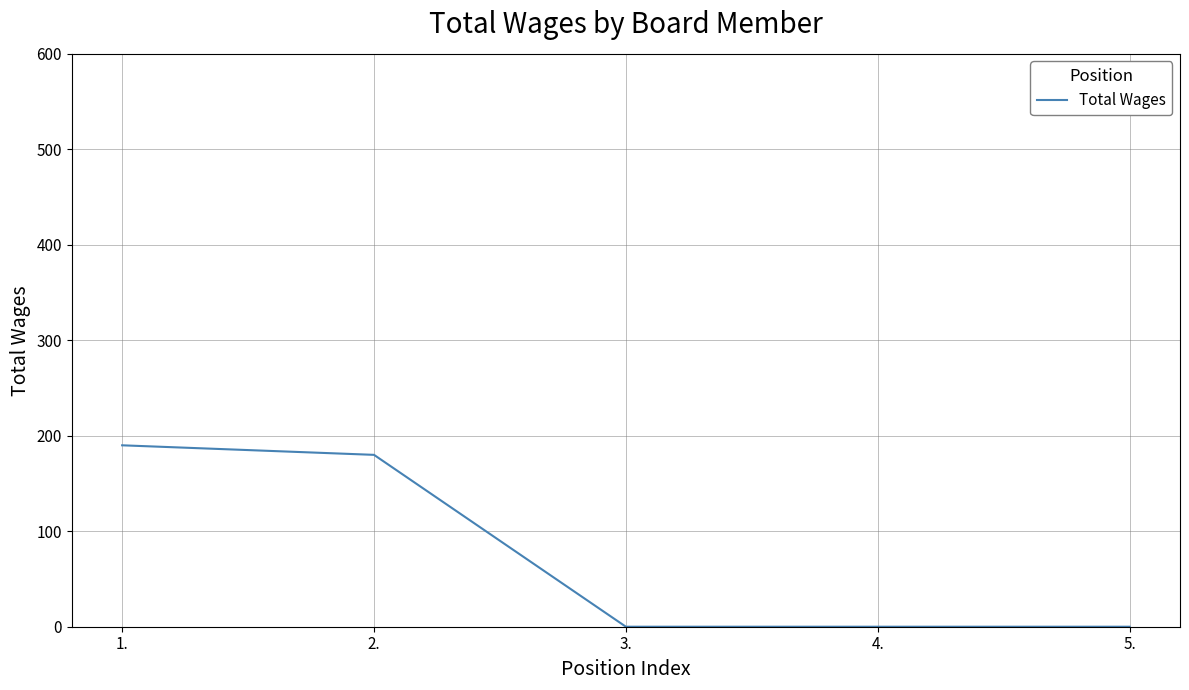

Is it true that the value at 3. is 0?

True